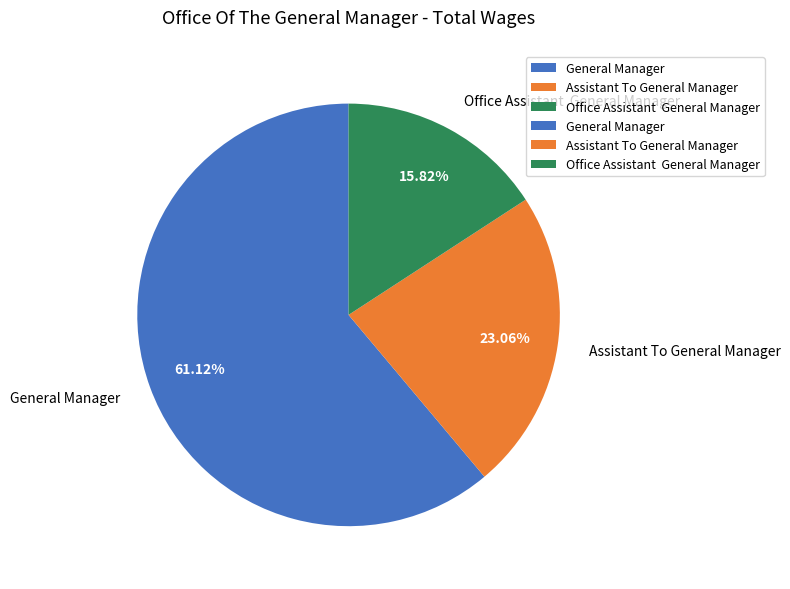

Combined, do Assistant To General Manager and Office Assistant General Manager account for over 50%?

No